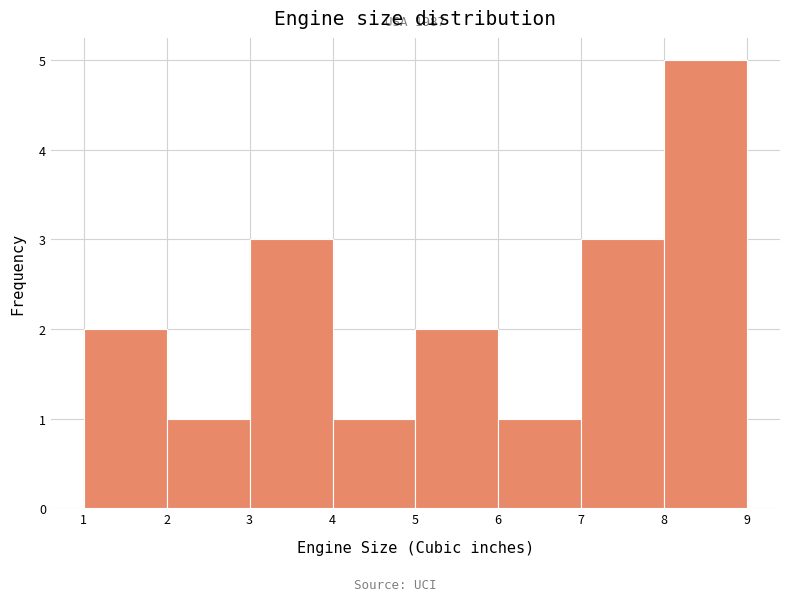

Over which range of the x-axis is the bar tallest?

8 to 9